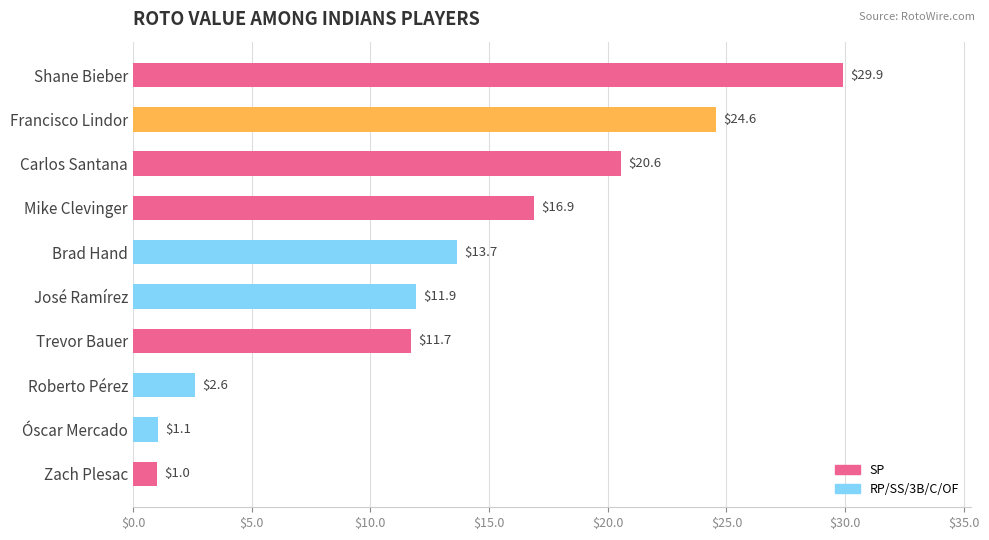

What position from the top is Roberto Pérez?

8